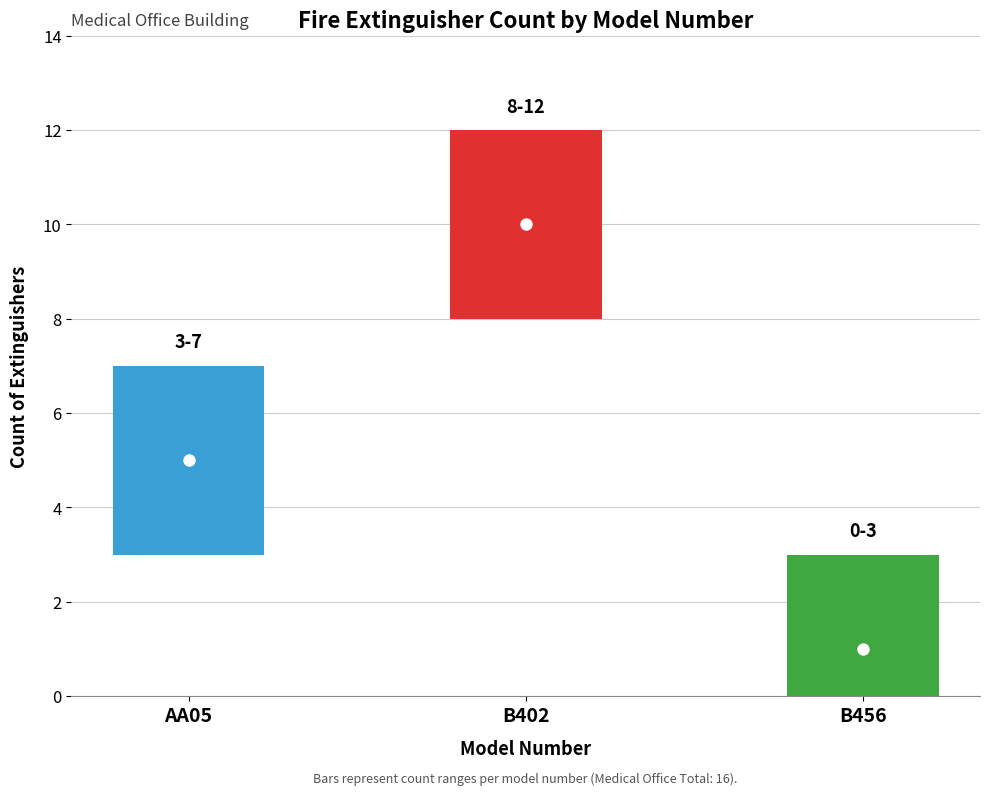

Between B456 and B402, which is larger?

B402